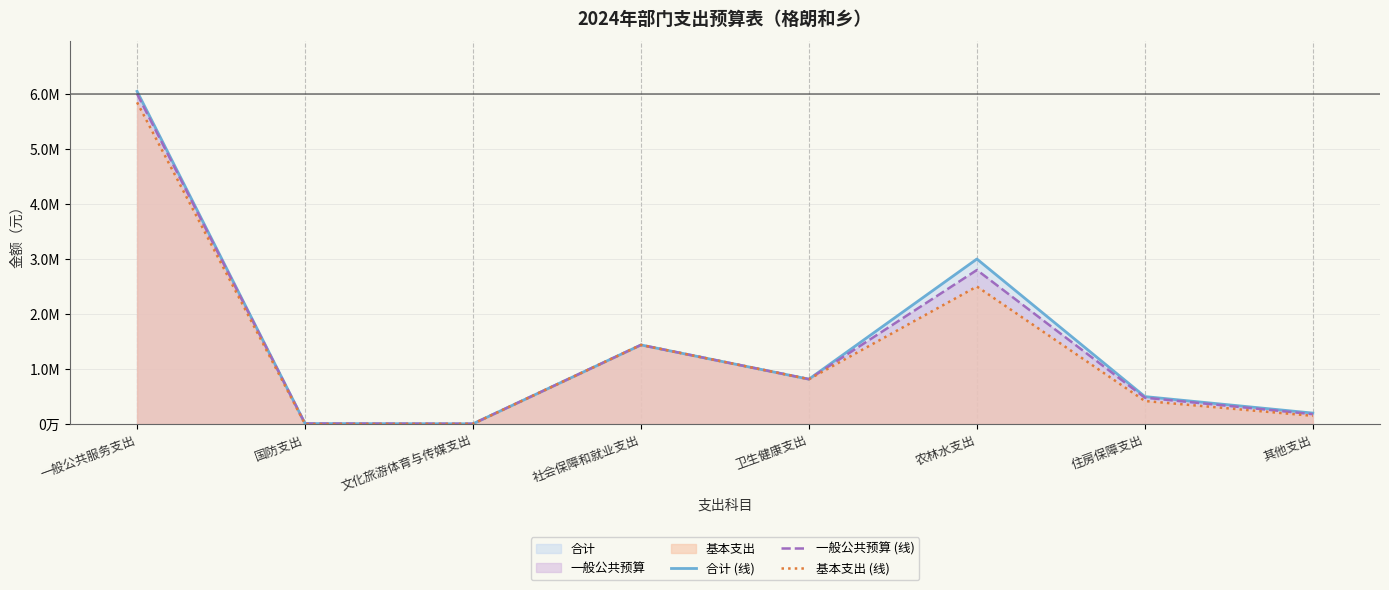

True or false: 一般公共预算 (线) and 合计 (线) cross at least once.

False